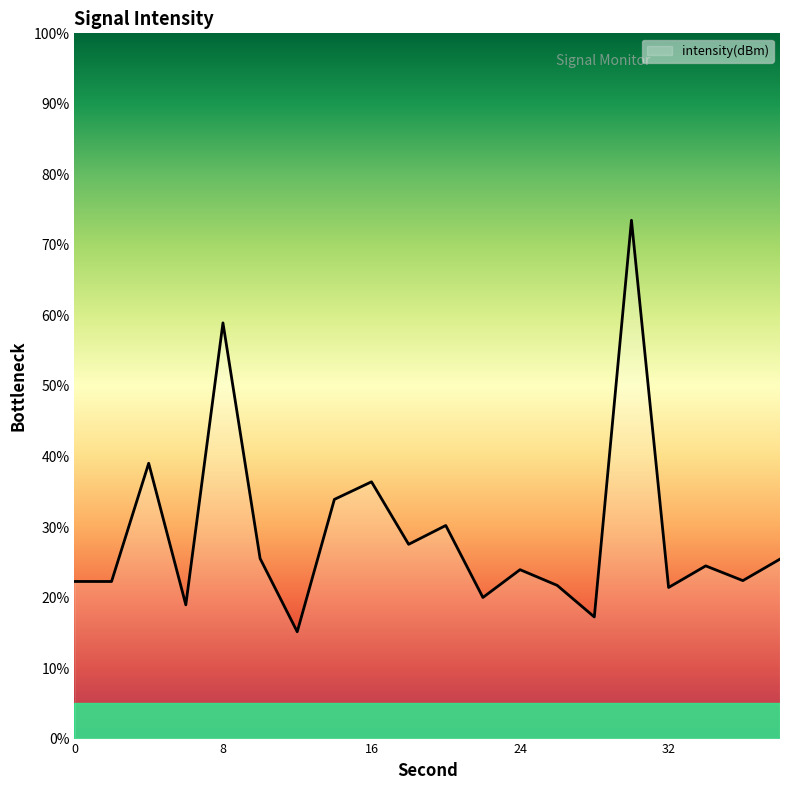

What is the difference between the maximum and minimum values?

58.4